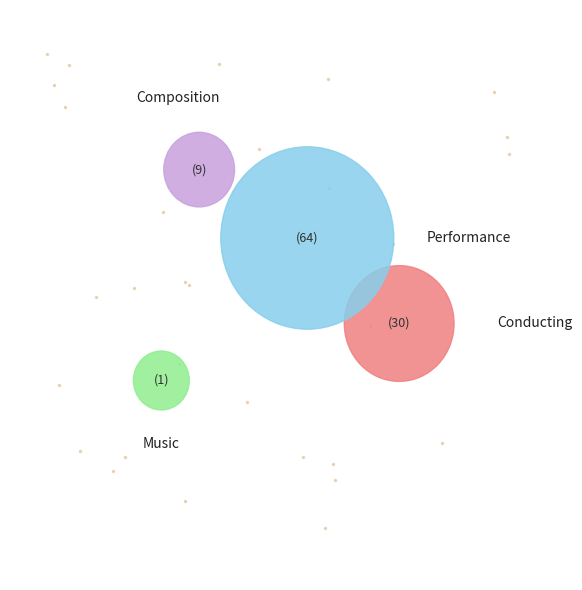

Is the sum of Composition and Performance greater than half?

Yes